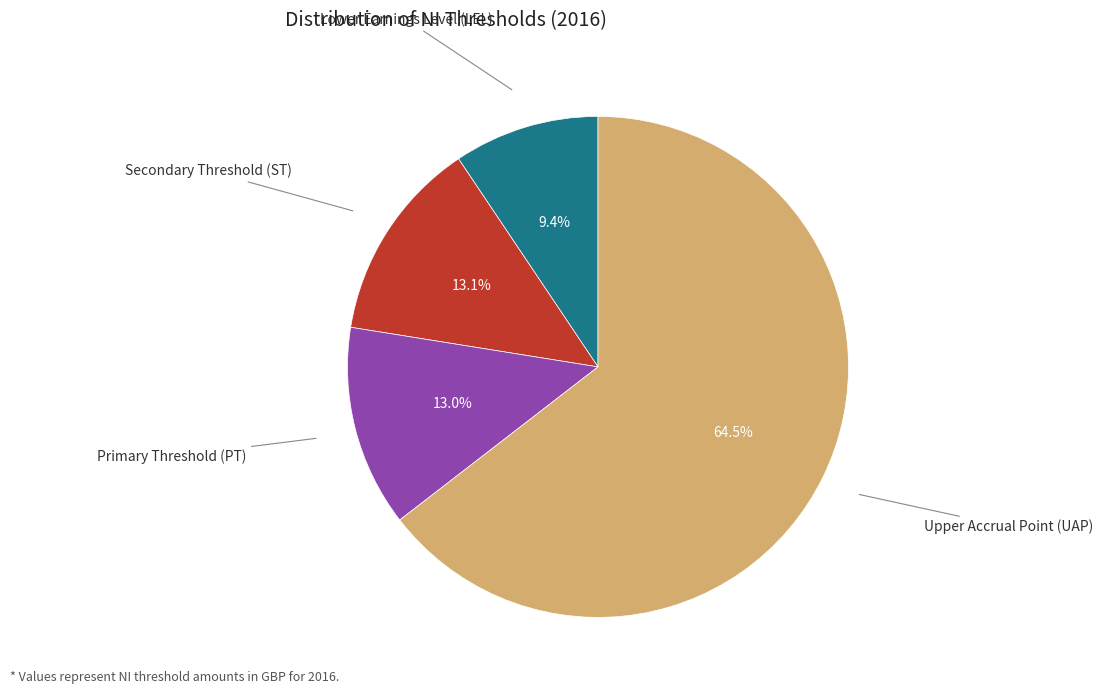

To the nearest percent, what is the average slice percentage?

25%